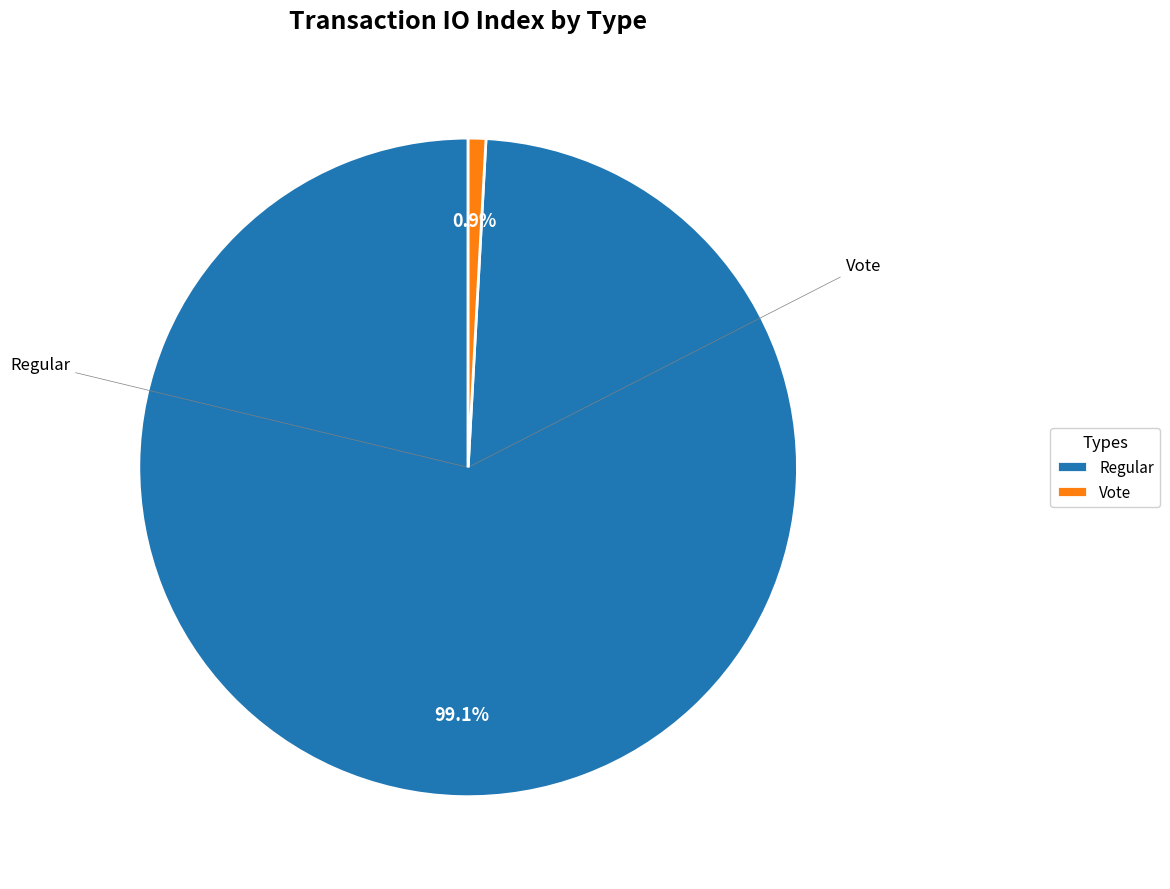

Is there a majority slice in this chart?

Yes